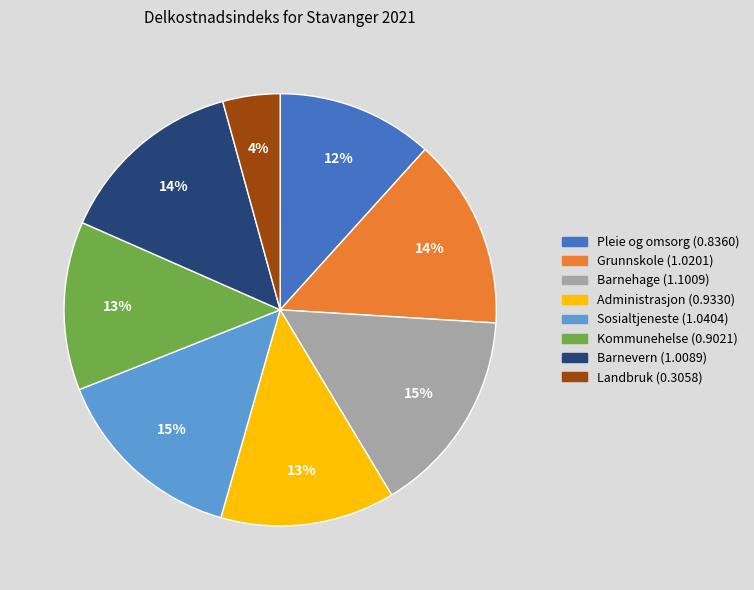

Is there any slice that represents more than half of the pie?

No